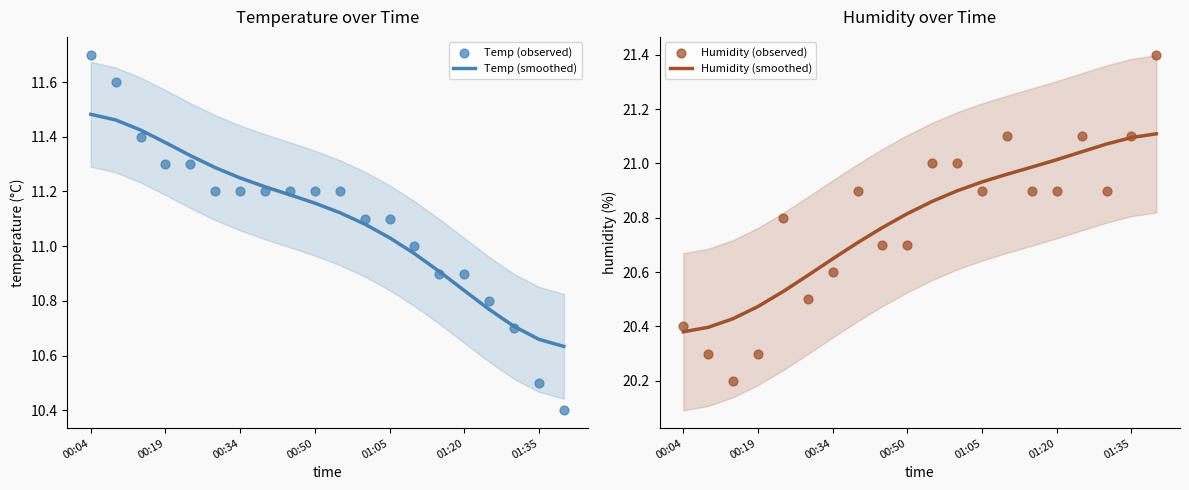

Which series has the largest total across all categories?

Humidity (smoothed)